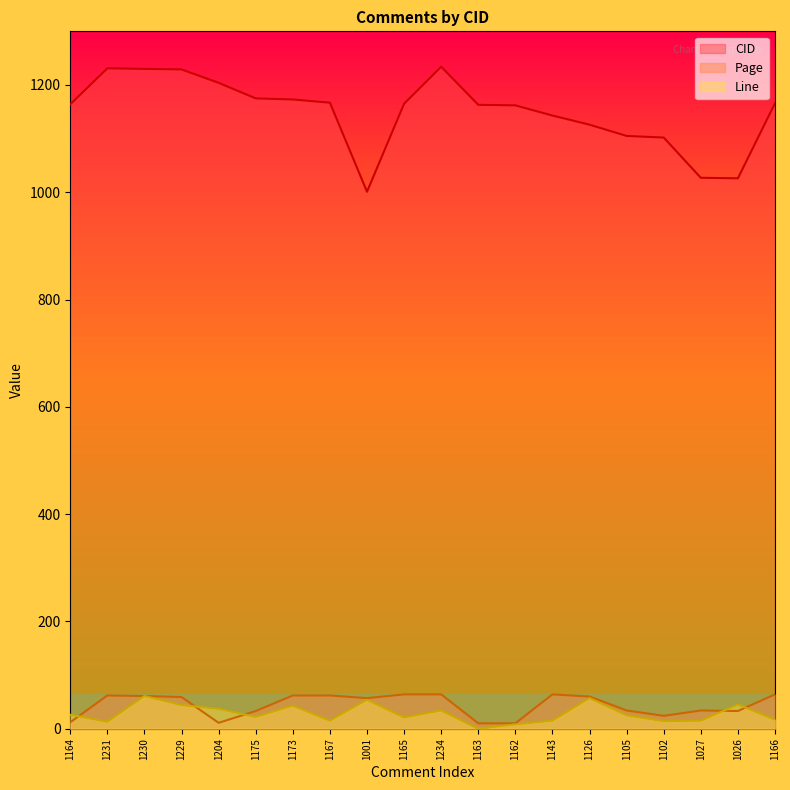

Where is Page nearest to the value 37?

1105